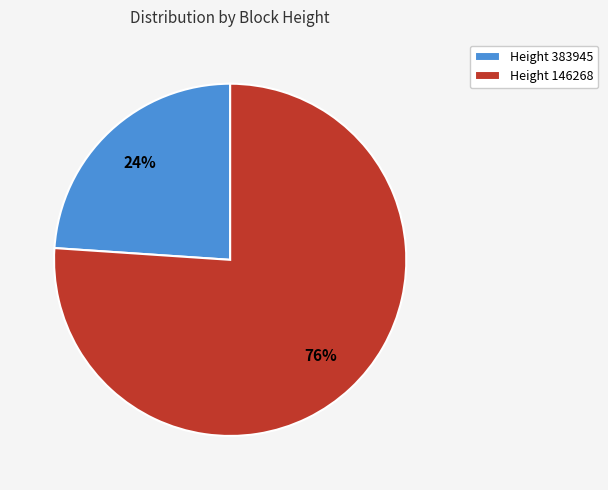

Count the number of slices in the pie.

2